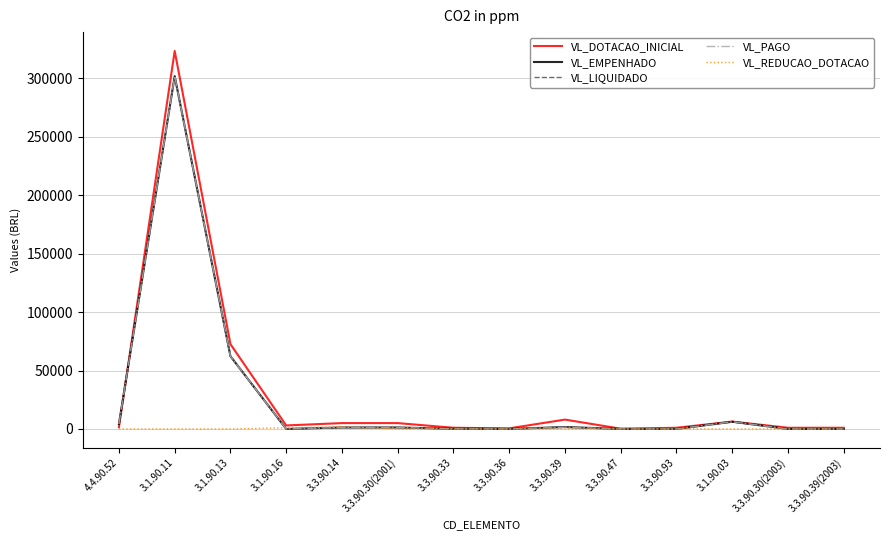

Reading left to right, extract all data points from this chart.

VL_DOTACAO_INICIAL: 1500.0	323320.0	72516.0	3000.0	5000.0	5000.0	1000.0	500.0	8000.0	200.0	1000.0	6298.3	1000.0	1000.0
VL_EMPENHADO: 4250.0	301830.9	62195.9	0.0	1247.0	1241.6	156.2	0.0	1626.3	0.0	0.0	6155.1	0.0	0.0
VL_LIQUIDADO: 4250.0	301830.9	62195.9	0.0	1247.0	1241.6	156.2	0.0	1626.3	0.0	0.0	6155.1	0.0	0.0
VL_PAGO: 4250.0	301830.9	62195.9	0.0	1247.0	1241.6	156.2	0.0	1446.9	0.0	0.0	6155.1	0.0	0.0
VL_REDUCAO_DOTACAO: 0.0	0.0	0.0	1000.0	1790.0	0.0	0.0	0.0	0.0	0.0	0.0	0.0	0.0	0.0